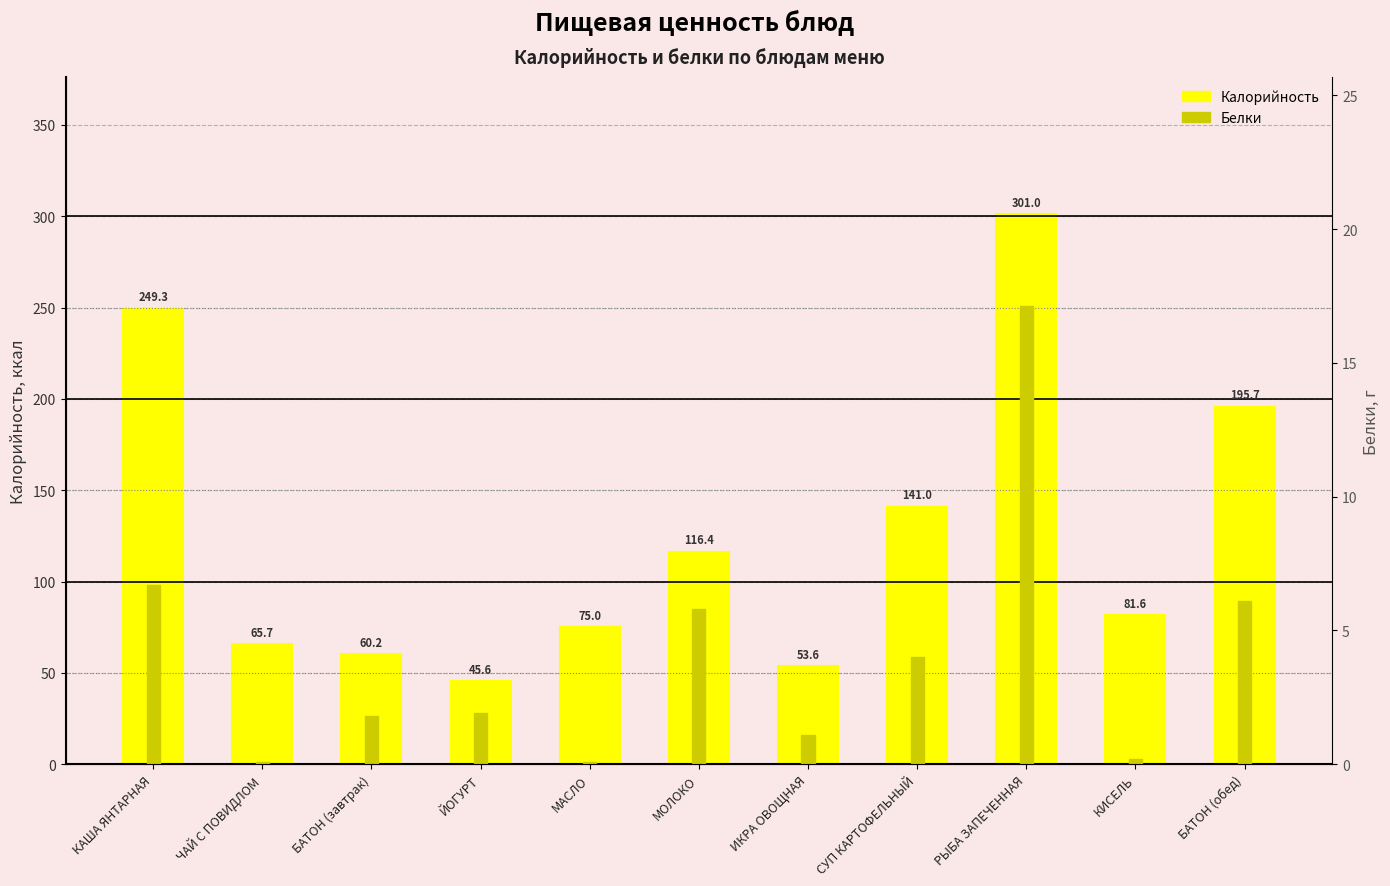

Rank the categories by Калорийность value from lowest to highest.

ЙОГУРТ, ИКРА ОВОЩНАЯ, БАТОН (завтрак), ЧАЙ С ПОВИДЛОМ, МАСЛО, КИСЕЛЬ, МОЛОКО, СУП КАРТОФЕЛЬНЫЙ, БАТОН (обед), КАША ЯНТАРНАЯ, РЫБА ЗАПЕЧЕННАЯ